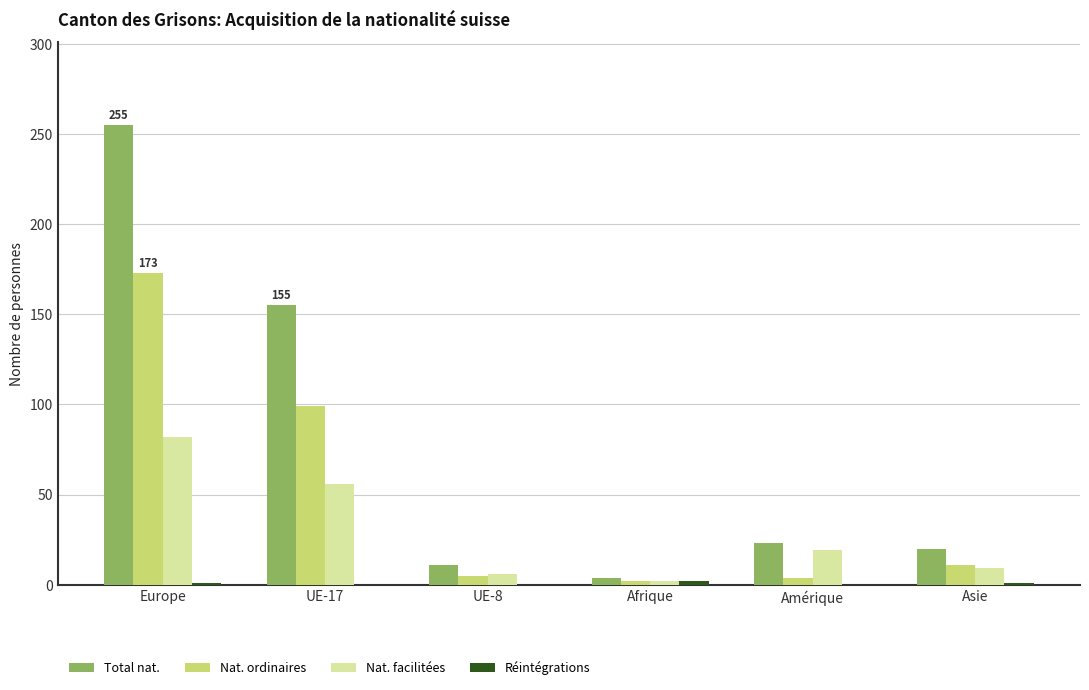

Which series has the largest total across all categories?

Total nat.